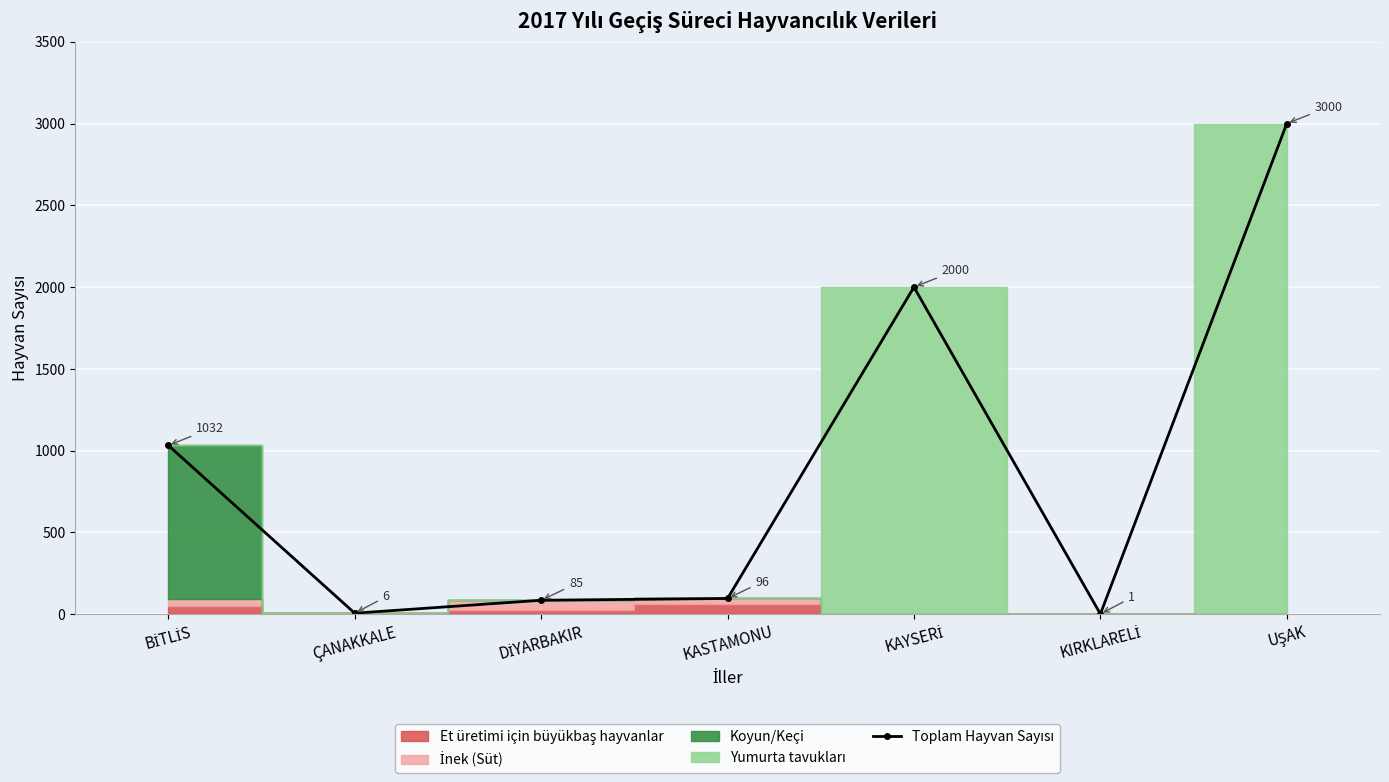

What is the sum of all values?

6220